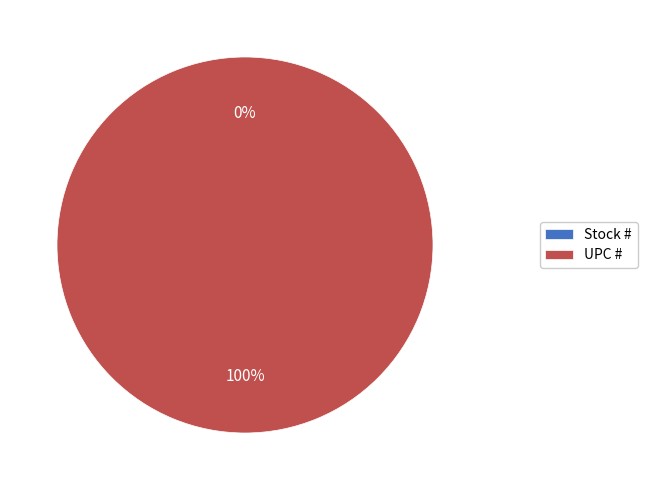

Approximately how many times larger is the value at UPC # compared to Stock #?

227196497.1